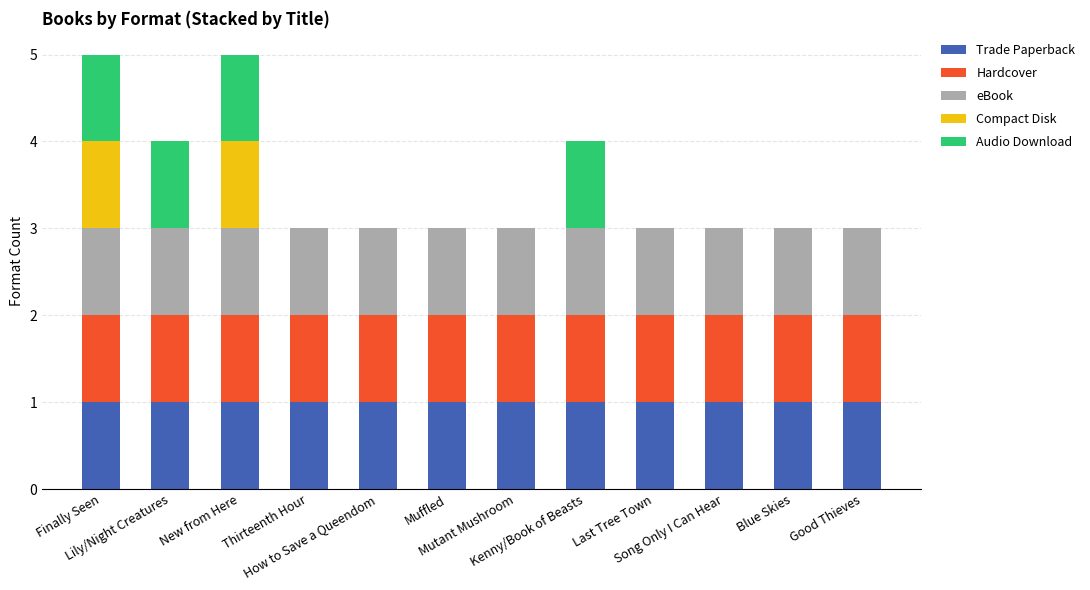

Between New from Here and Last Tree Town, which is larger?

New from Here